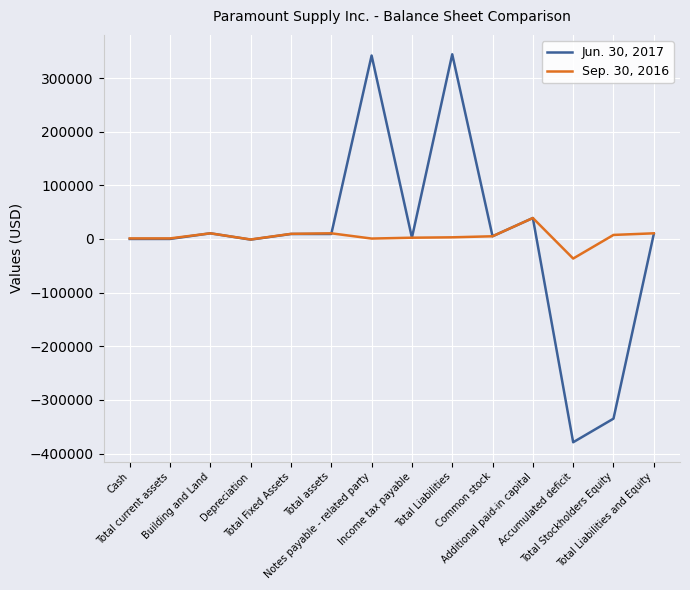

Count the number of categories in the chart.

14